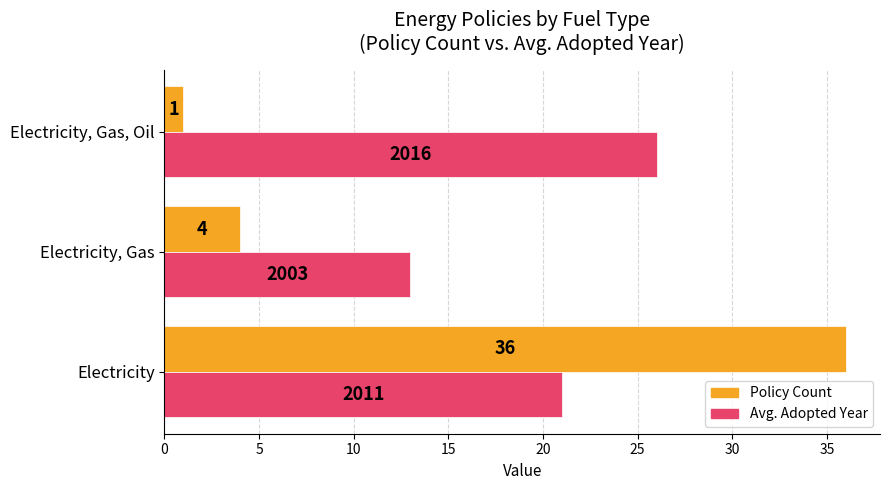

At which category does the chart reach its minimum across all series?

Electricity, Gas, Oil